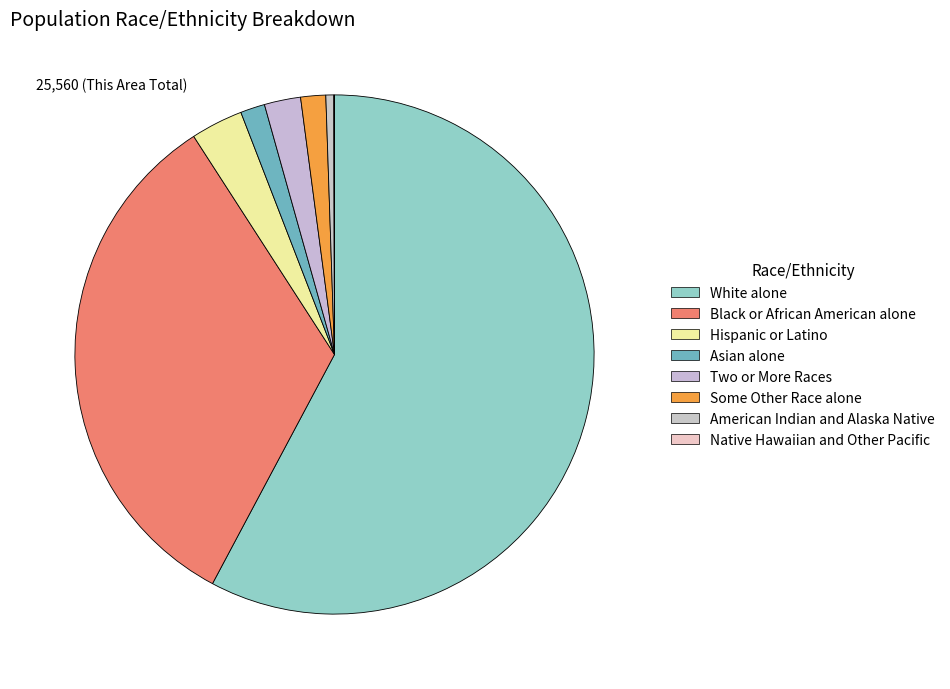

Which has a higher value, American Indian and Alaska Native or Native Hawaiian and Other Pacific?

American Indian and Alaska Native